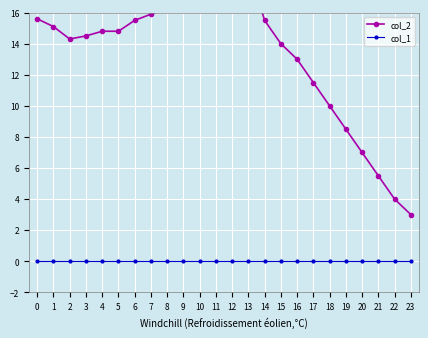

How many data points in col_2 are above 14?

15